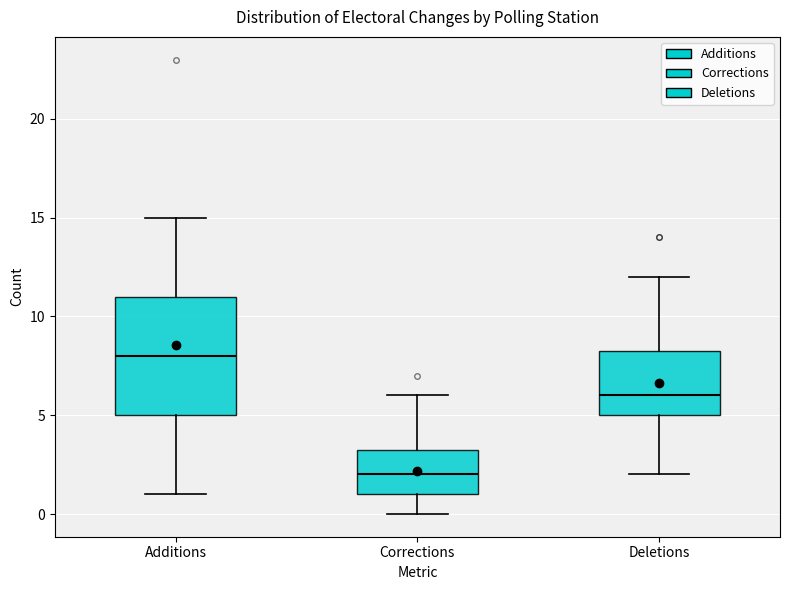

Where does the lower whisker of the box for Additions end on the y-axis? The values are not printed on the chart, so give them approximately, as read against the axis.

1.0